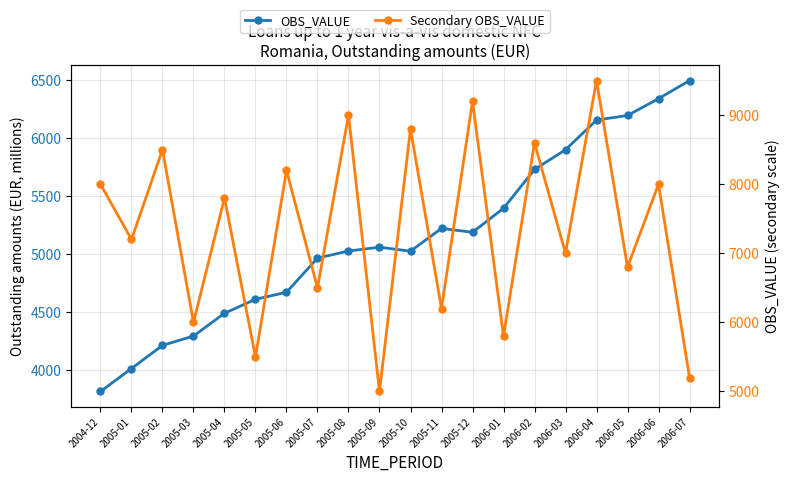

Is it true that OBS_VALUE equals 2809.7 at 2005-04?

False